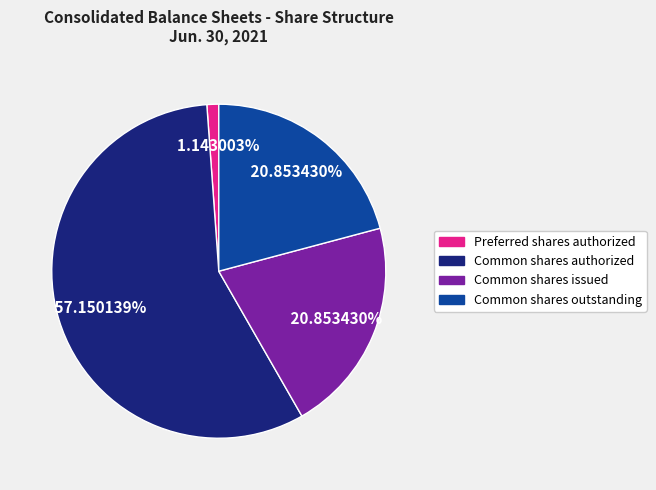

What percentage do Common shares authorized and Preferred shares authorized together represent?

58.3%